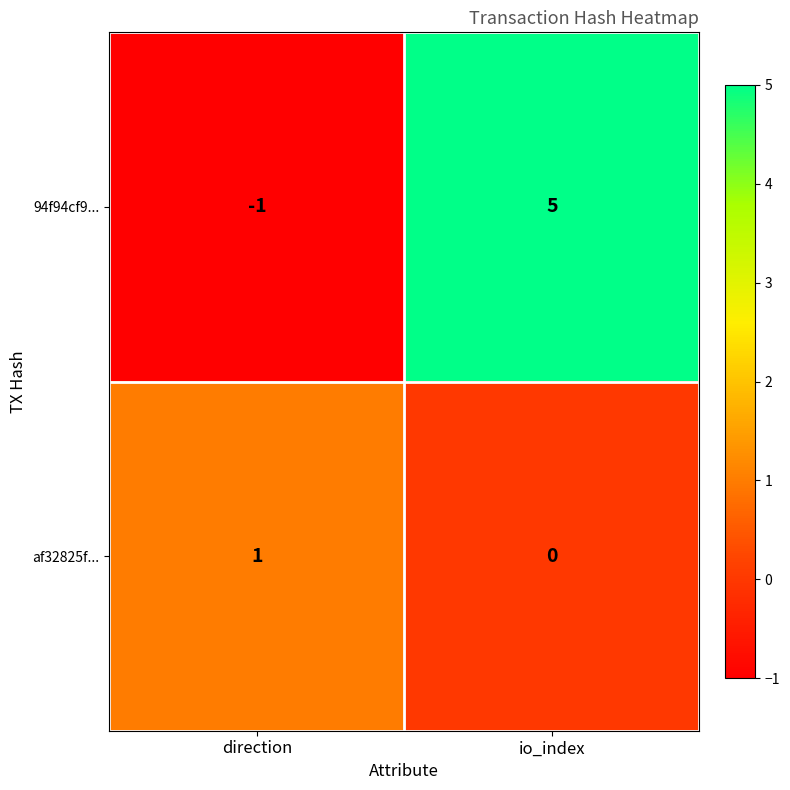

What is the difference between the maximum and minimum values in the 94f94cf9... series?

6